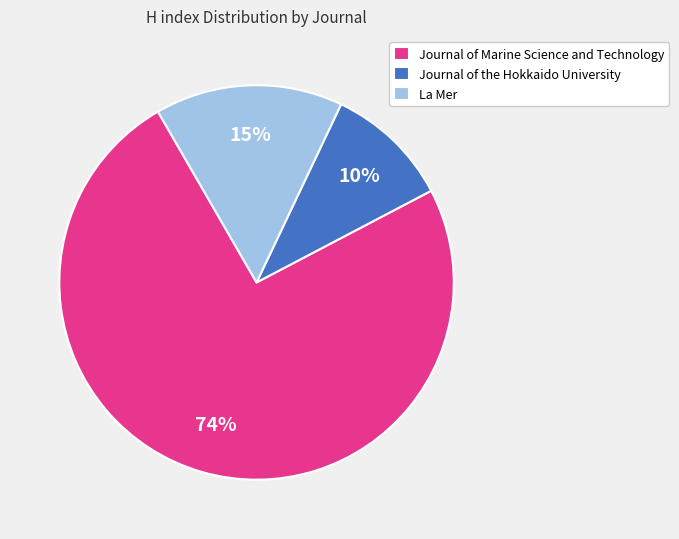

To the nearest percent, what is the average slice percentage?

33%